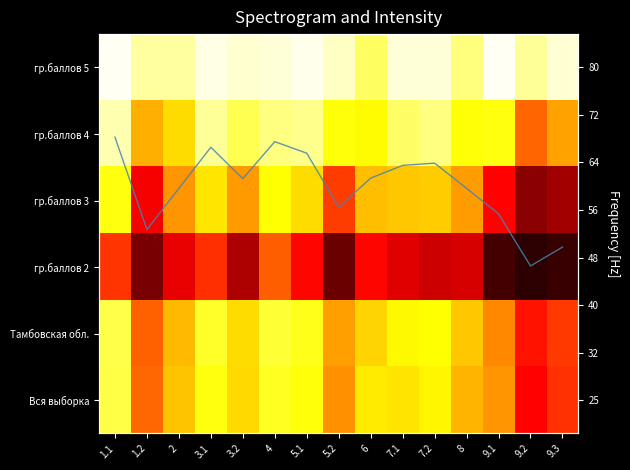

How many data points does each series have?

15